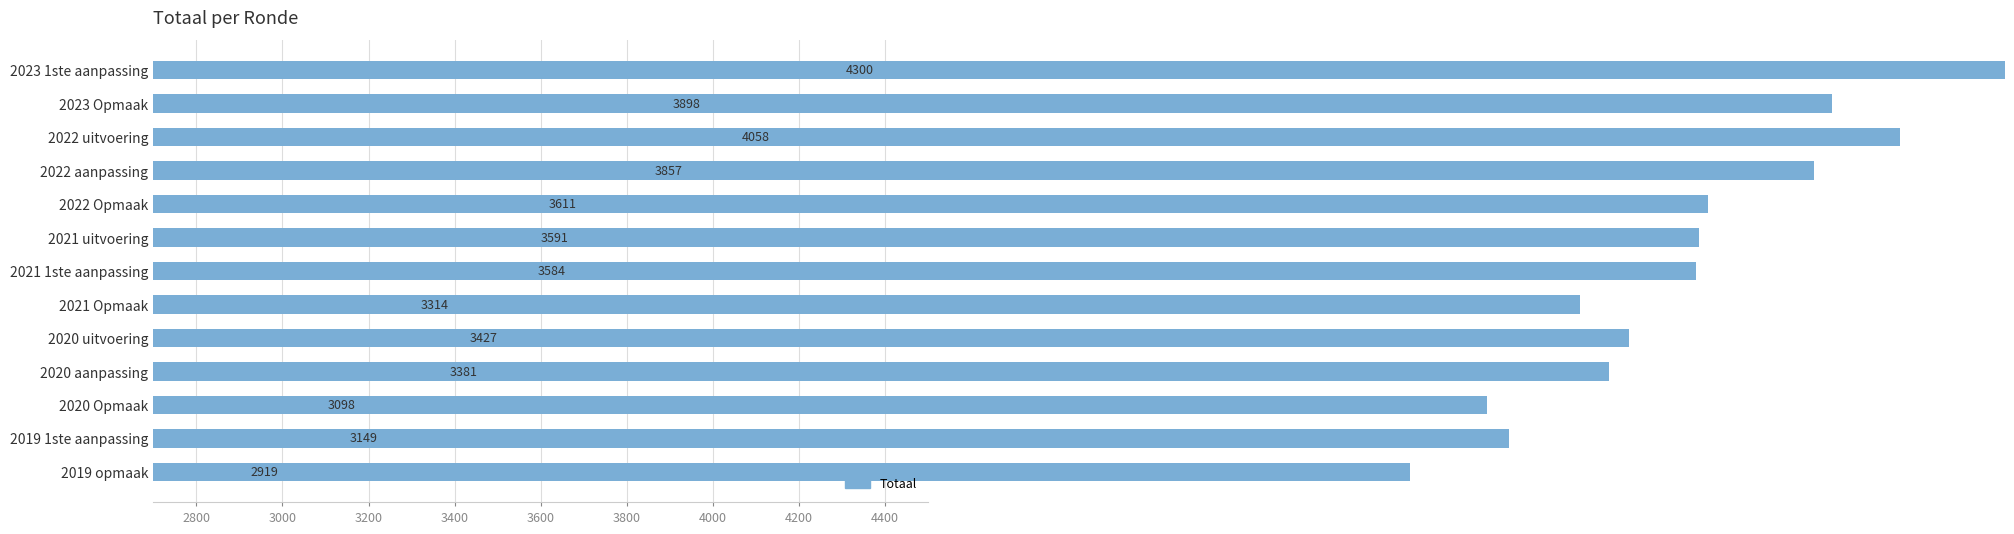

True or false: the data shows 3098 at 2020 Opmaak.

True